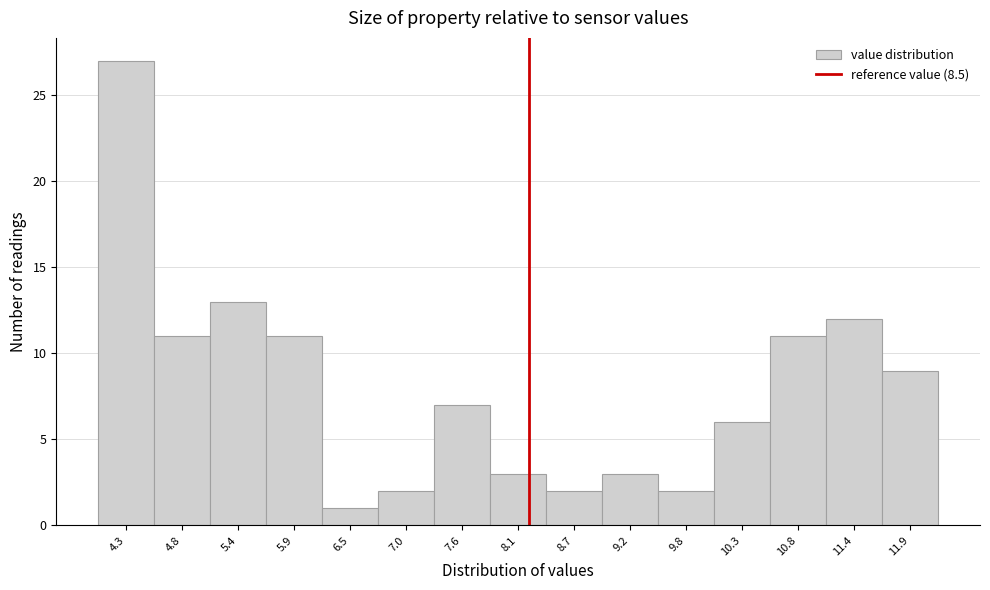

Reading left to right, extract all data points from this chart.

4.3=27	4.8=11	5.4=13	5.9=11	6.5=1	7.0=2	7.6=7	8.1=3	8.7=2	9.2=3	9.8=2	10.3=6	10.8=11	11.4=12	11.9=9